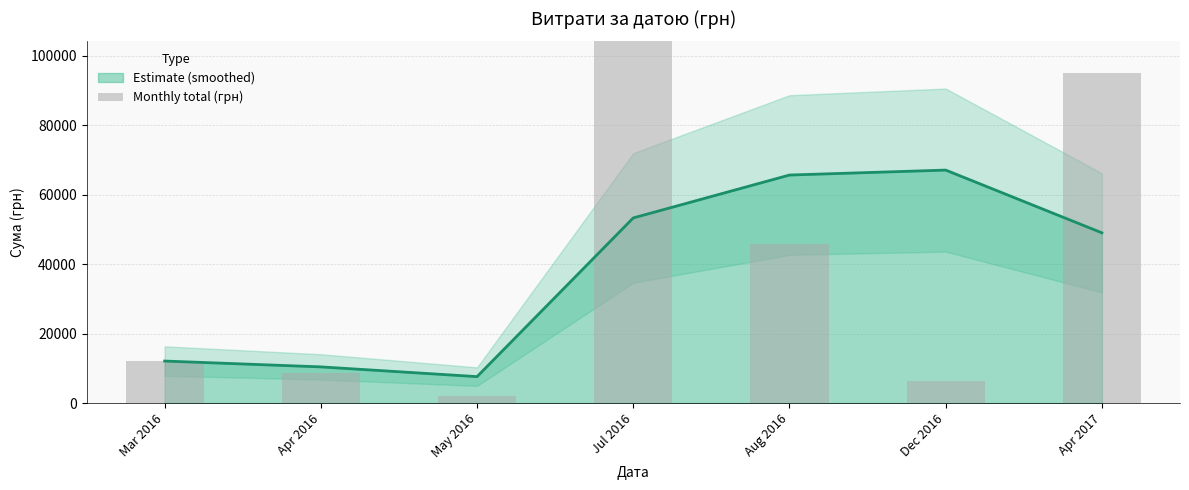

Which label corresponds to the largest value in the chart?

Jul 2016